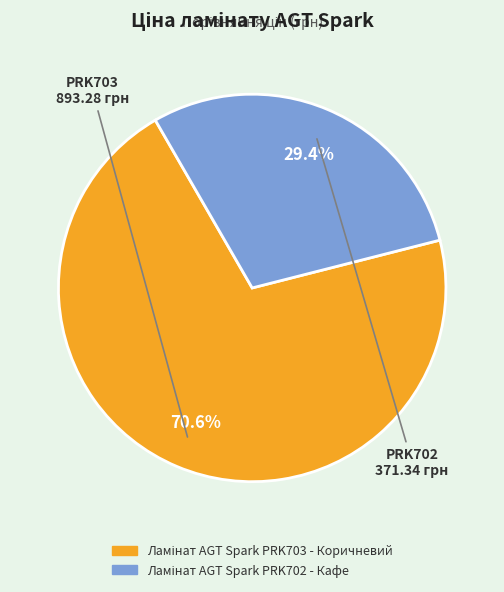

Is there a majority slice in this chart?

Yes